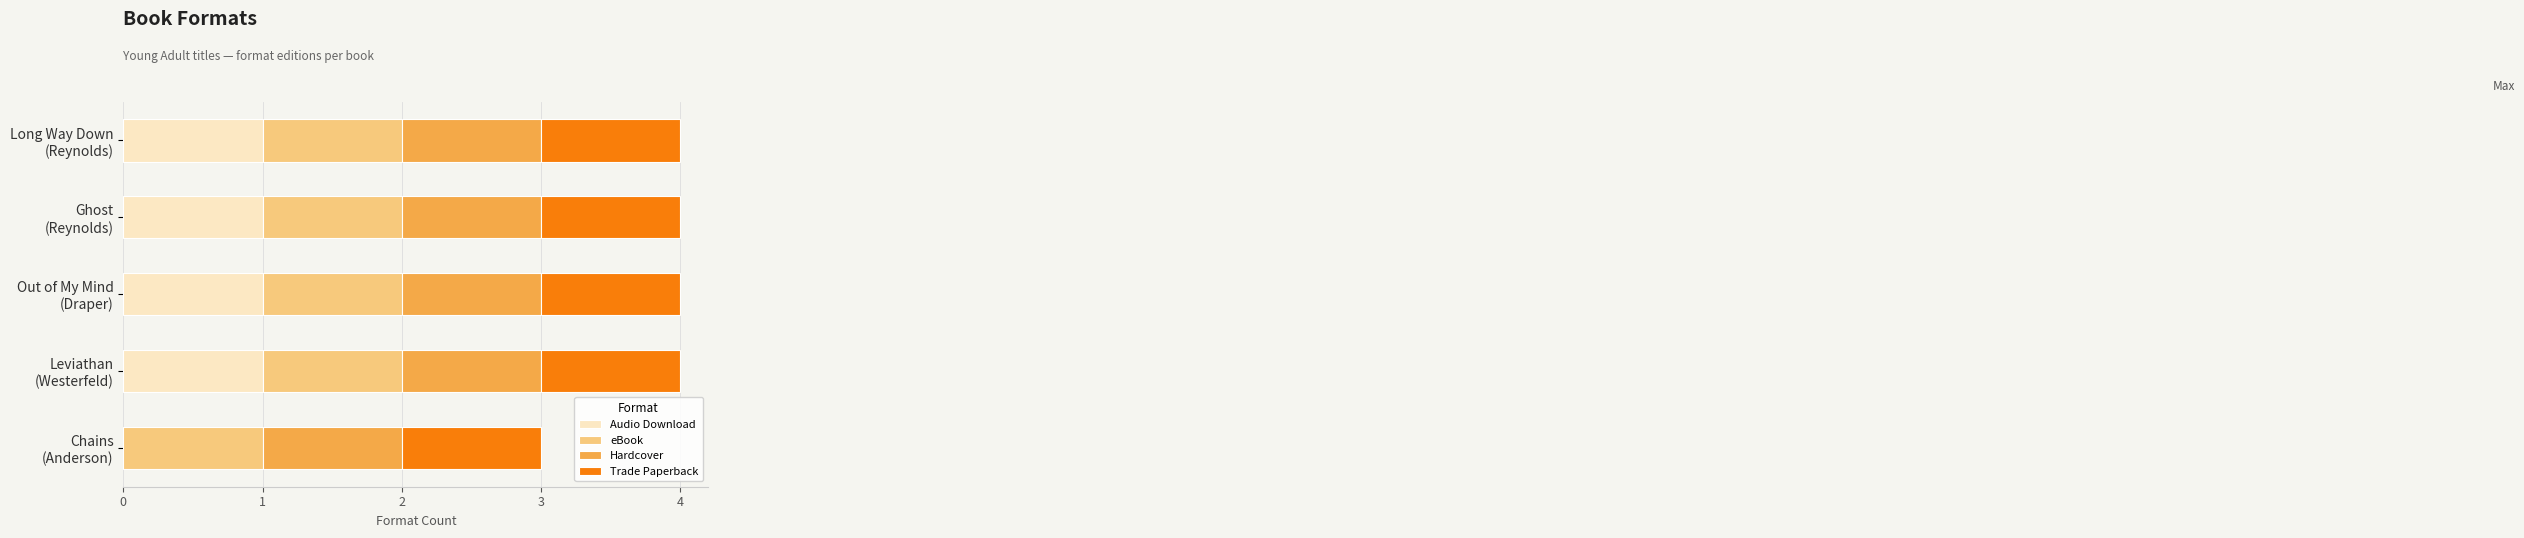

What is the sum of all Audio Download values?

4